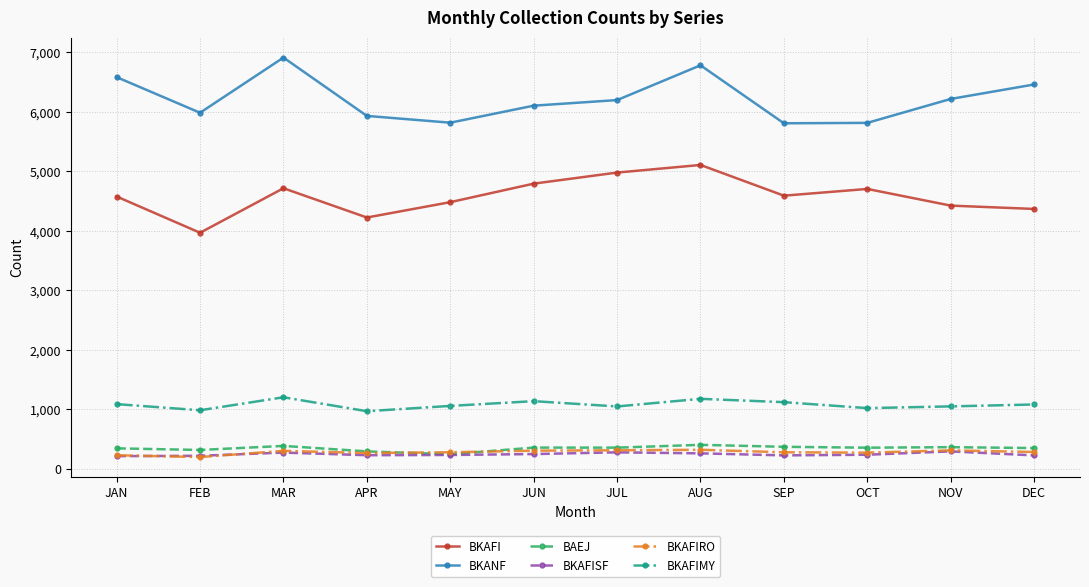

Is it true that BKAFIMY equals 1140 at JUN?

True